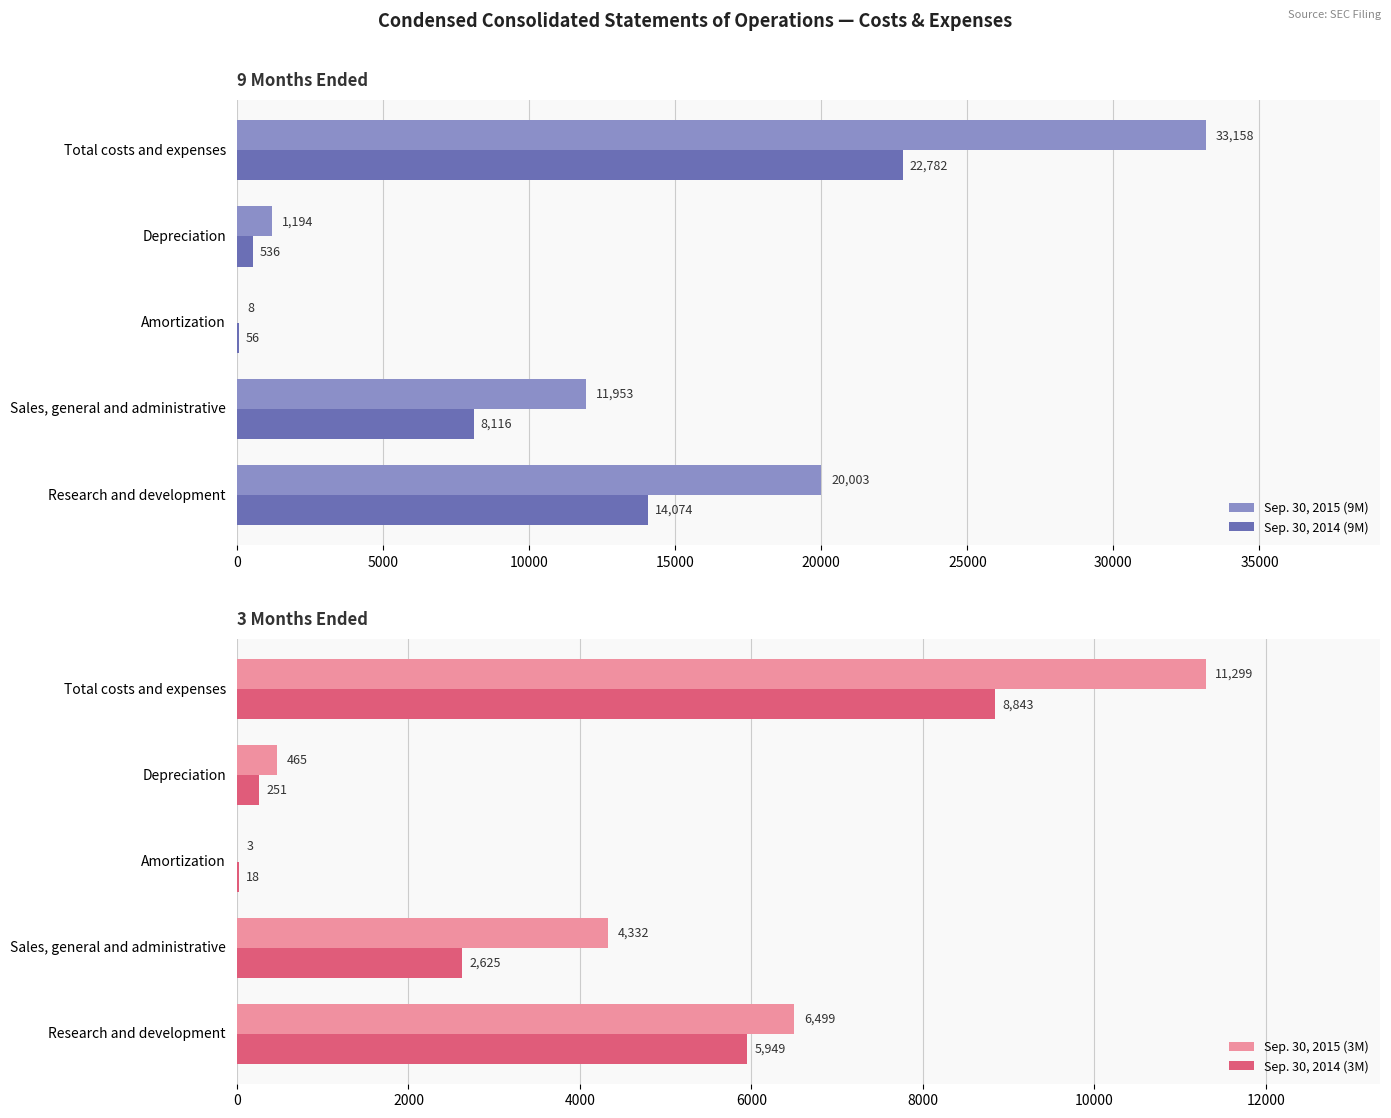

The value of Sep. 30, 2014 (3M) at Total costs and expenses is 8843. True or false?

True